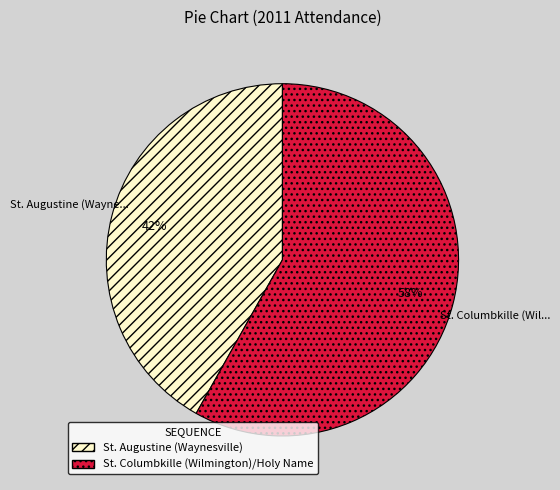

What is the largest slice in the pie chart?

St. Columbkille (Wilmington)/Holy Name